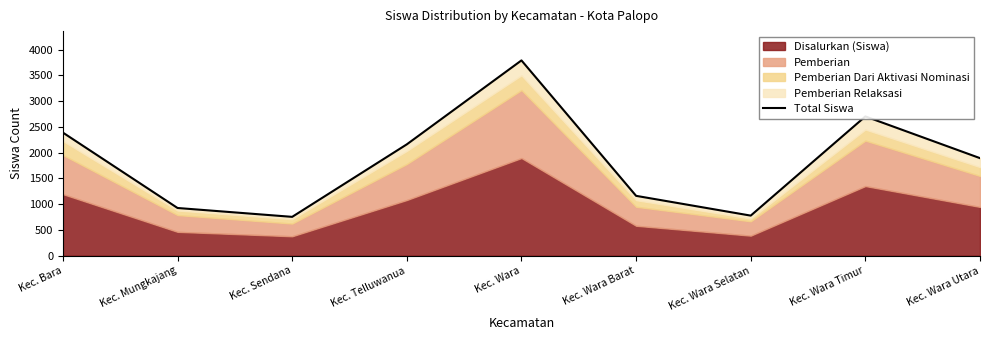

Which category has the lowest value across all series?

Kec. Sendana